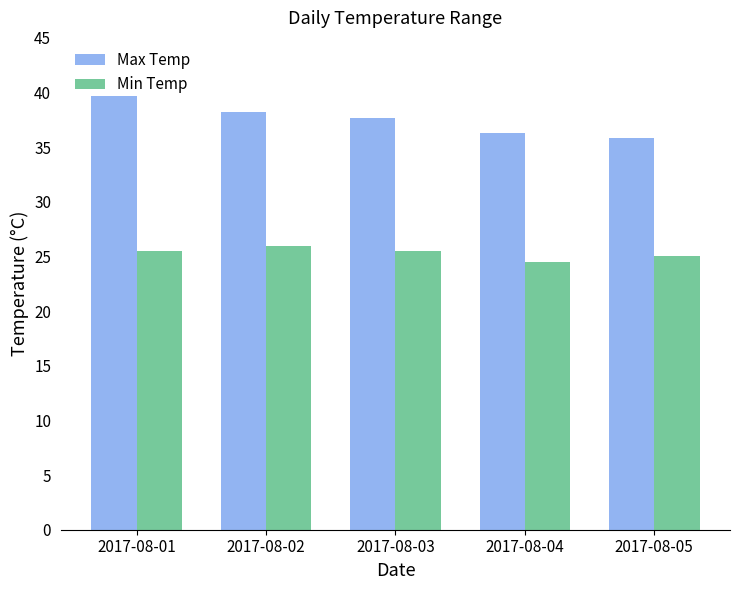

Rank the series by their average value, from lowest to highest.

Min Temp, Max Temp